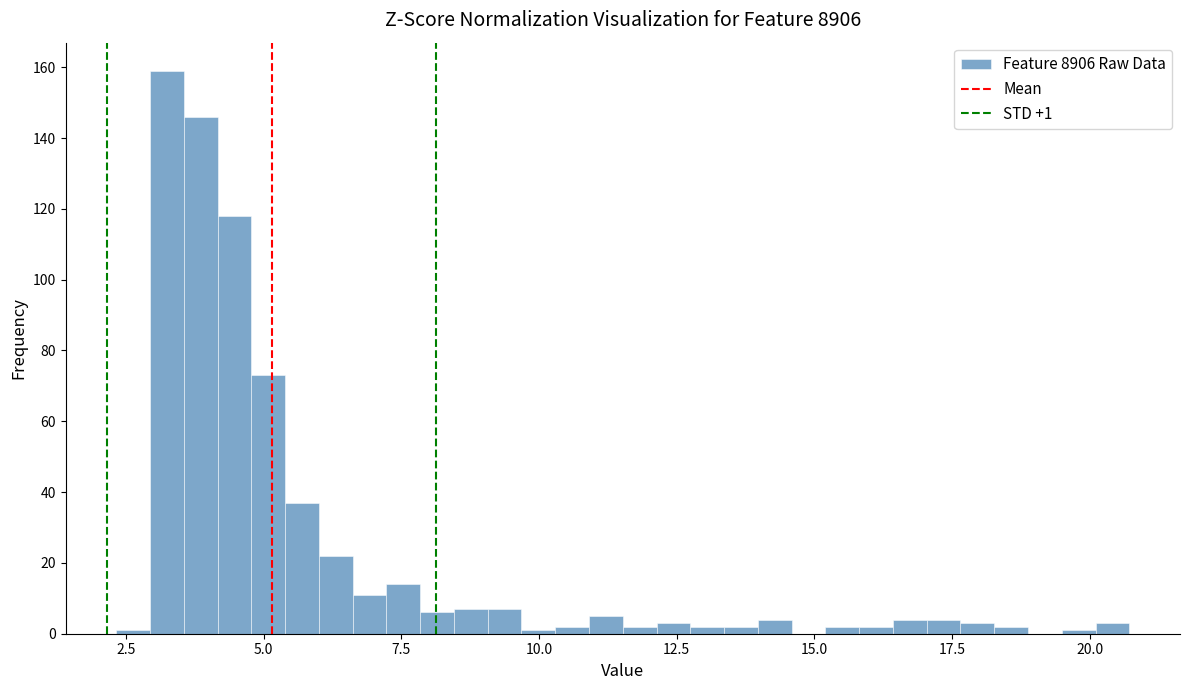

Around what value on the x-axis is the tallest bar? Give the approximate position of its centre, as read against the axis.

3.0